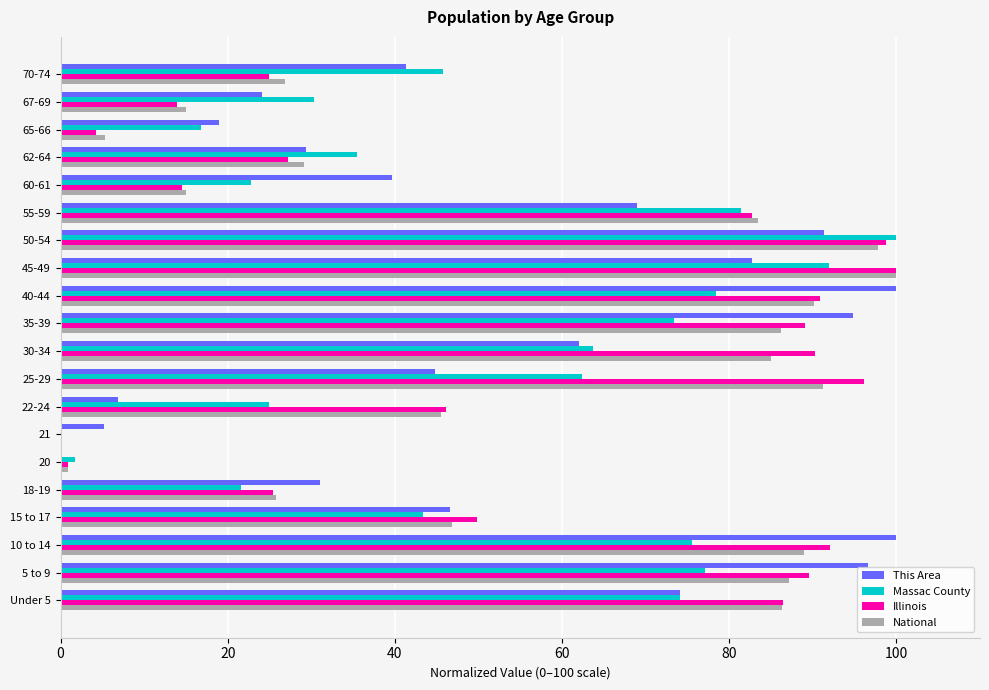

At which category is the sum across all series the highest?

50-54